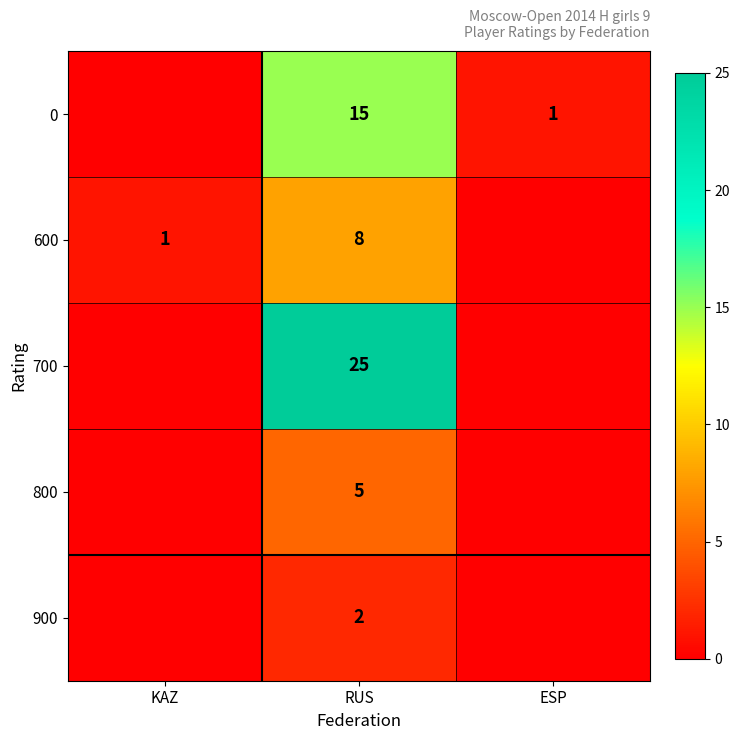

How many data points does each series have?

3